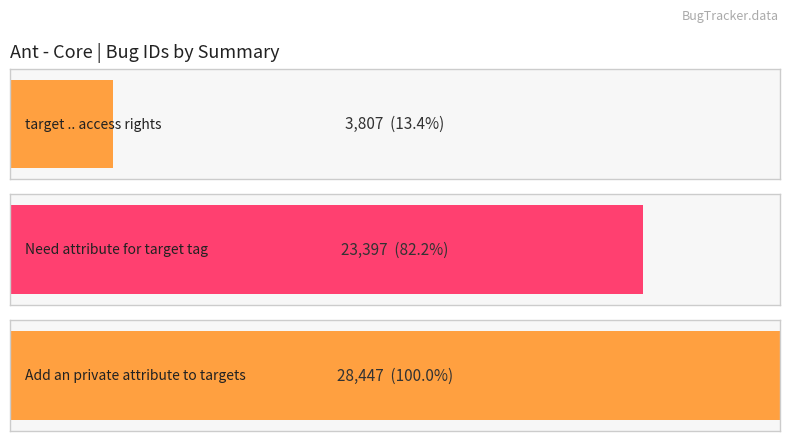

Does the chart contain any negative values?

No